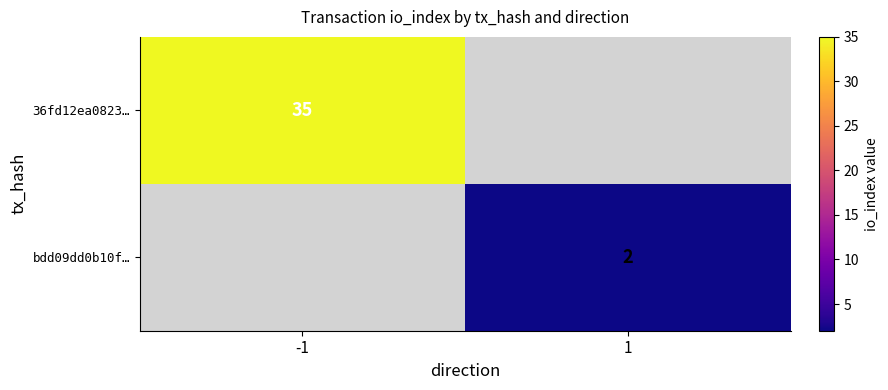

The value of 36fd12ea0823… at -1 is 58.4. True or false?

False